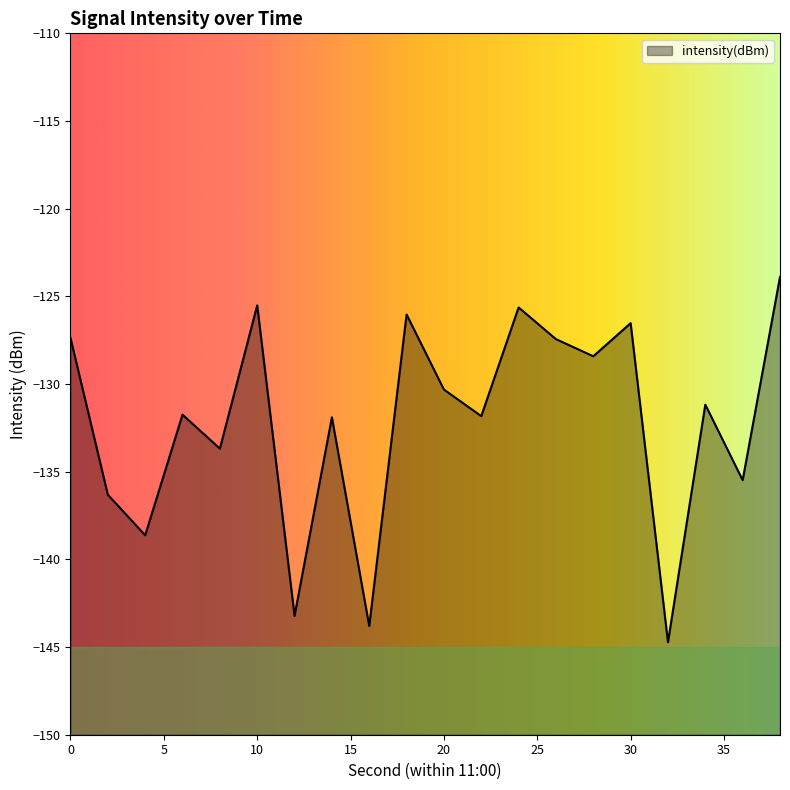

What is the change in value from 6 to 28?

+3.3